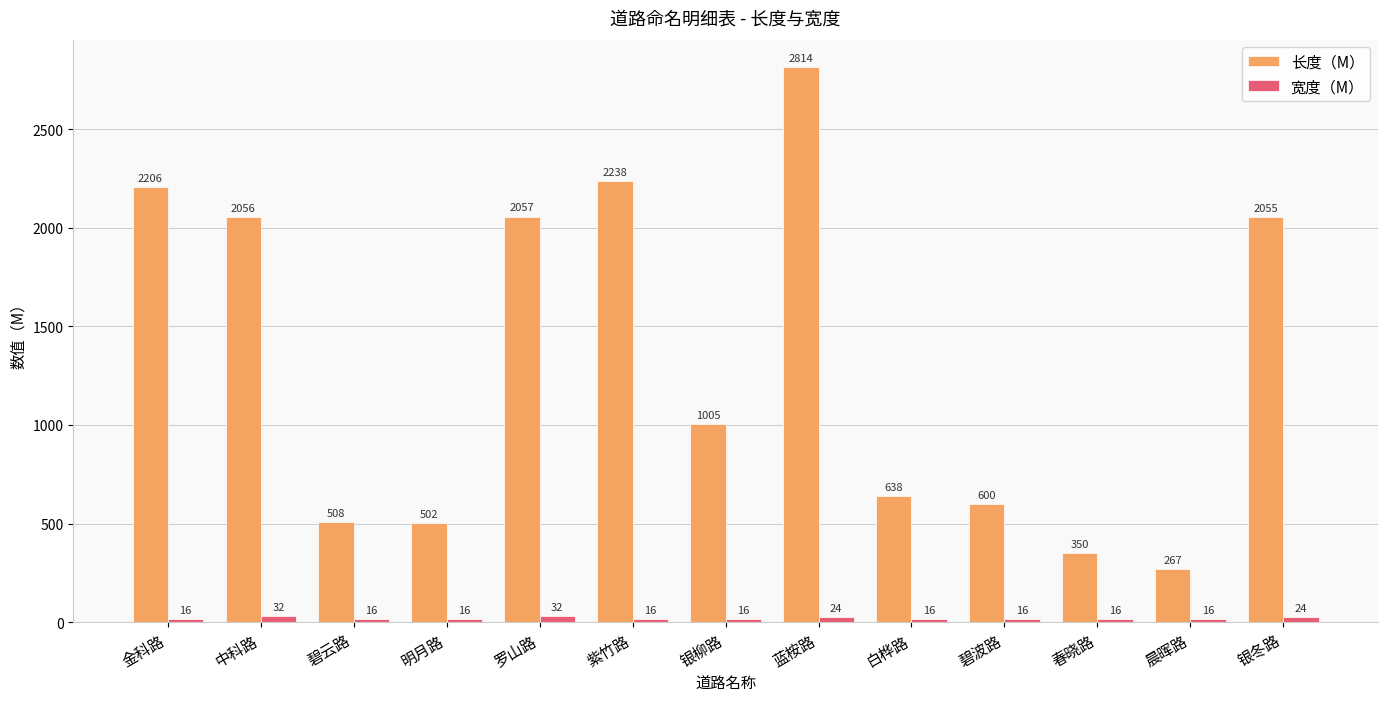

Which series has the widest spread of values?

长度（M）